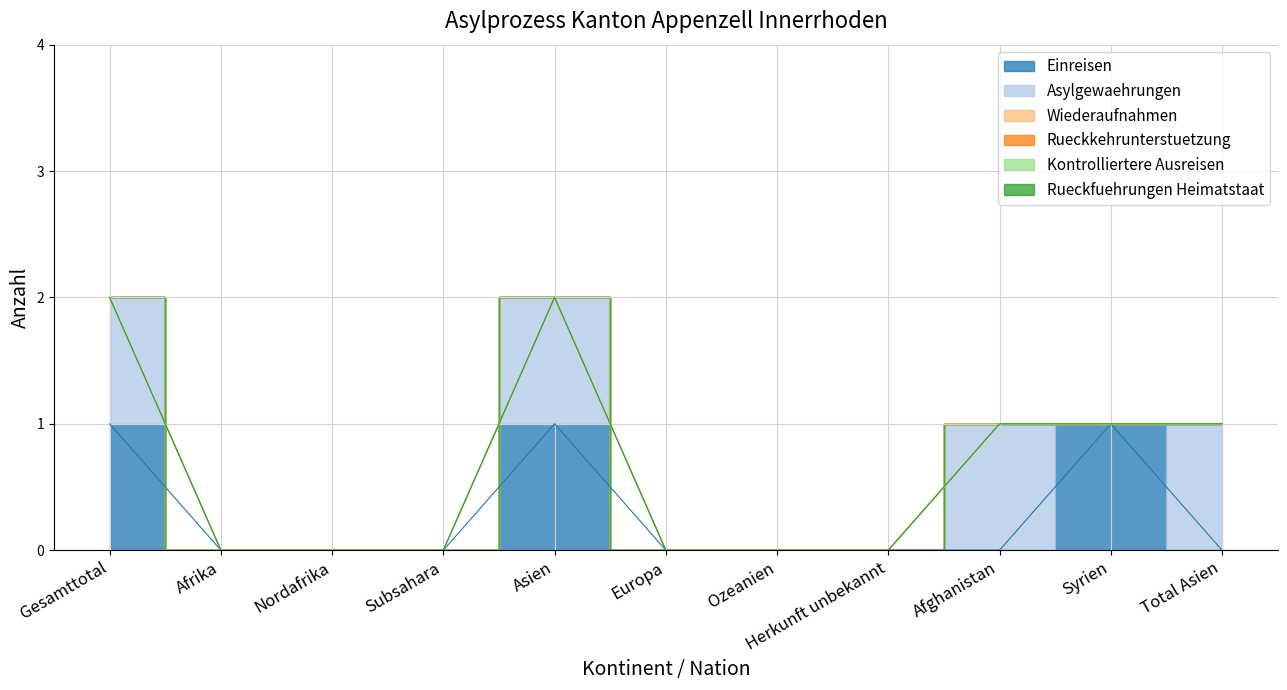

Which series has the largest range (max minus min)?

Einreisen